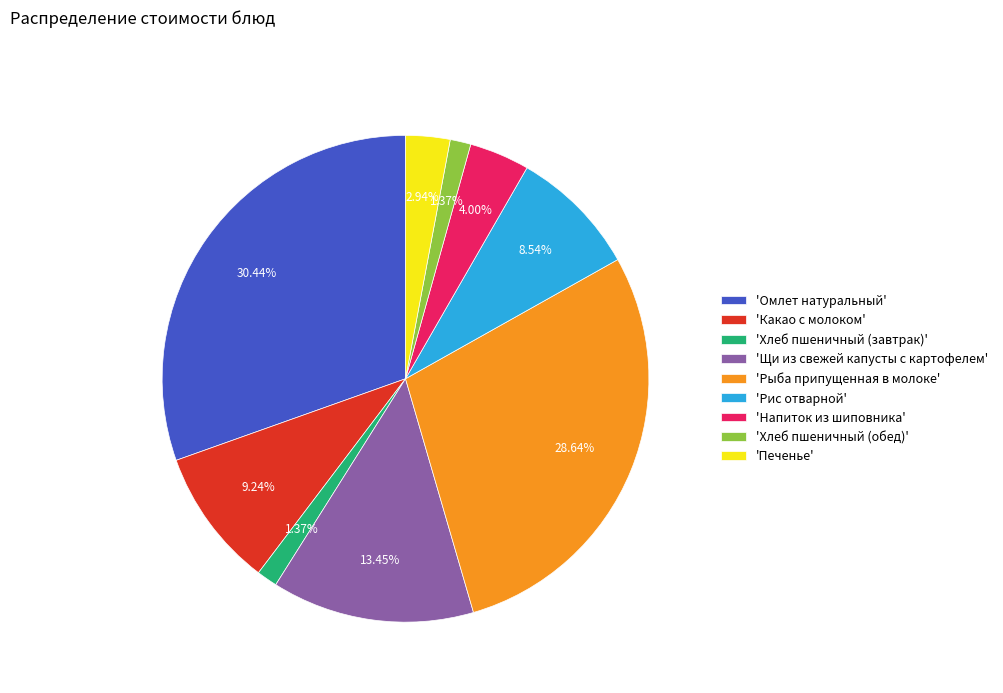

Do 'Щи из свежей капусты с картофелем' and 'Какао с молоком' together represent more than half of the pie?

No